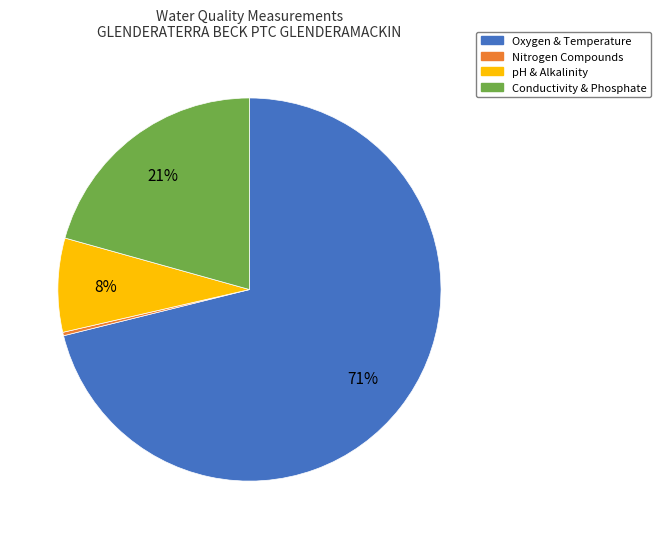

To the nearest percent, what percentage of the pie is Conductivity & Phosphate?

21%